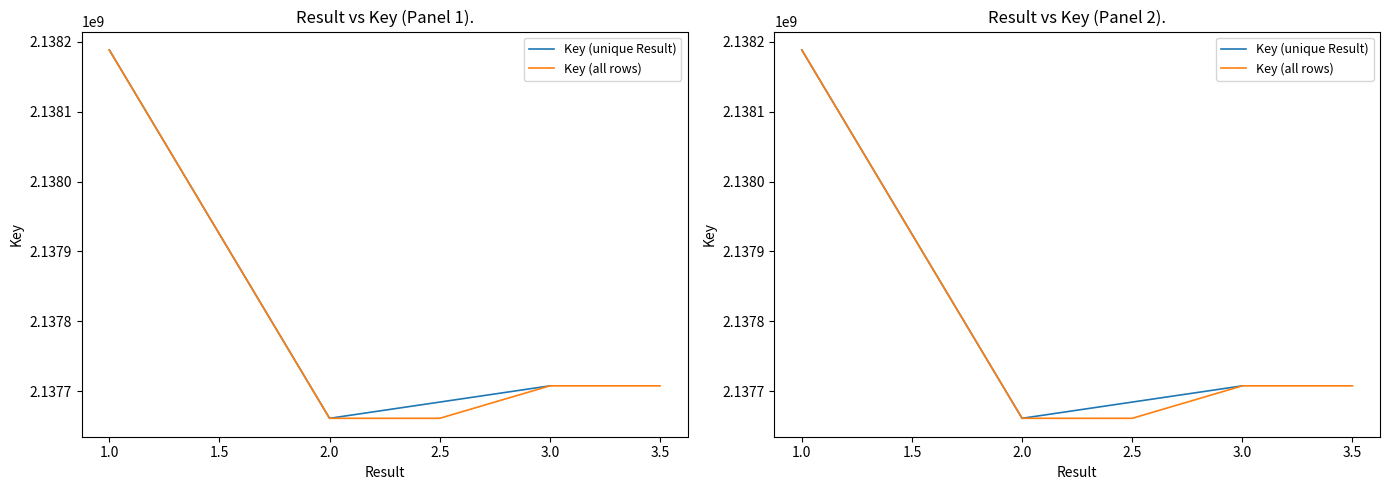

At which label is the value closest to 2137924765?

3